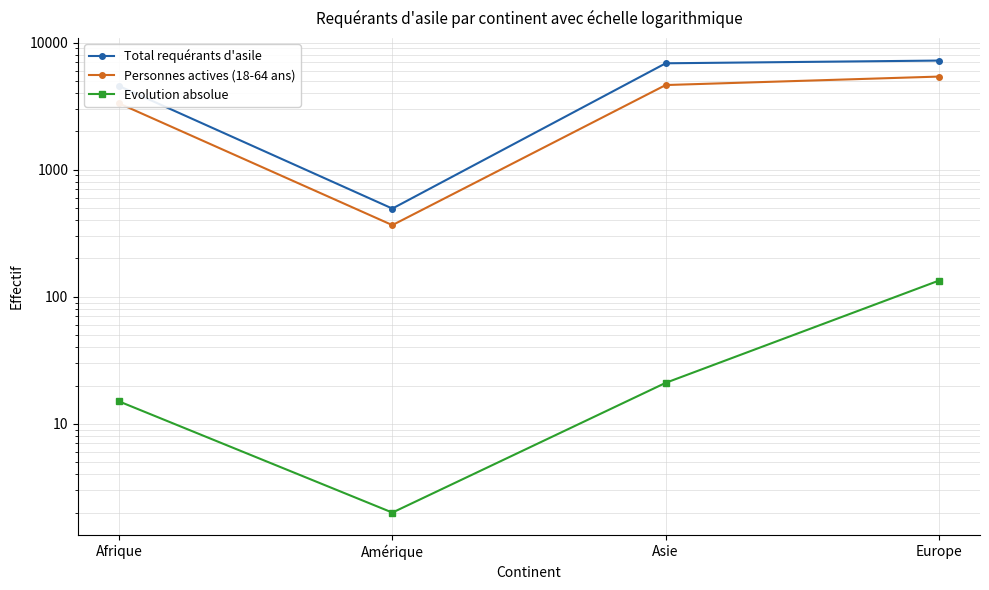

What is the minimum value shown in the chart?

2